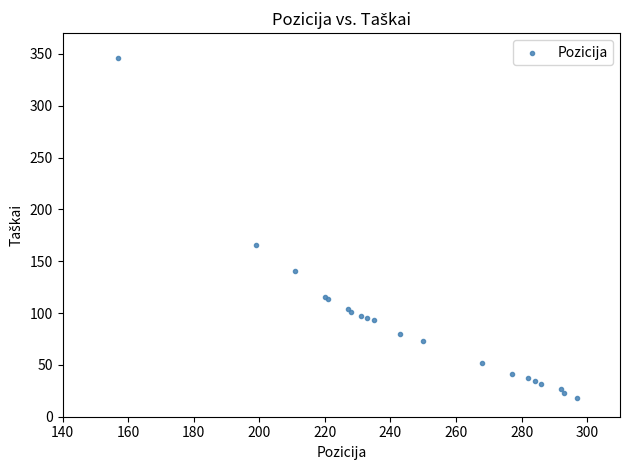

What Y value in the scatter plot is closest to 182?

165.8